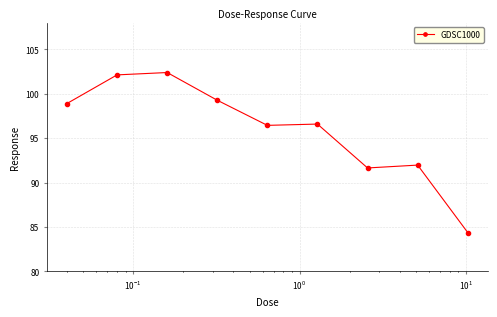

True or false: there are more than 0 points higher than both neighbors.

True